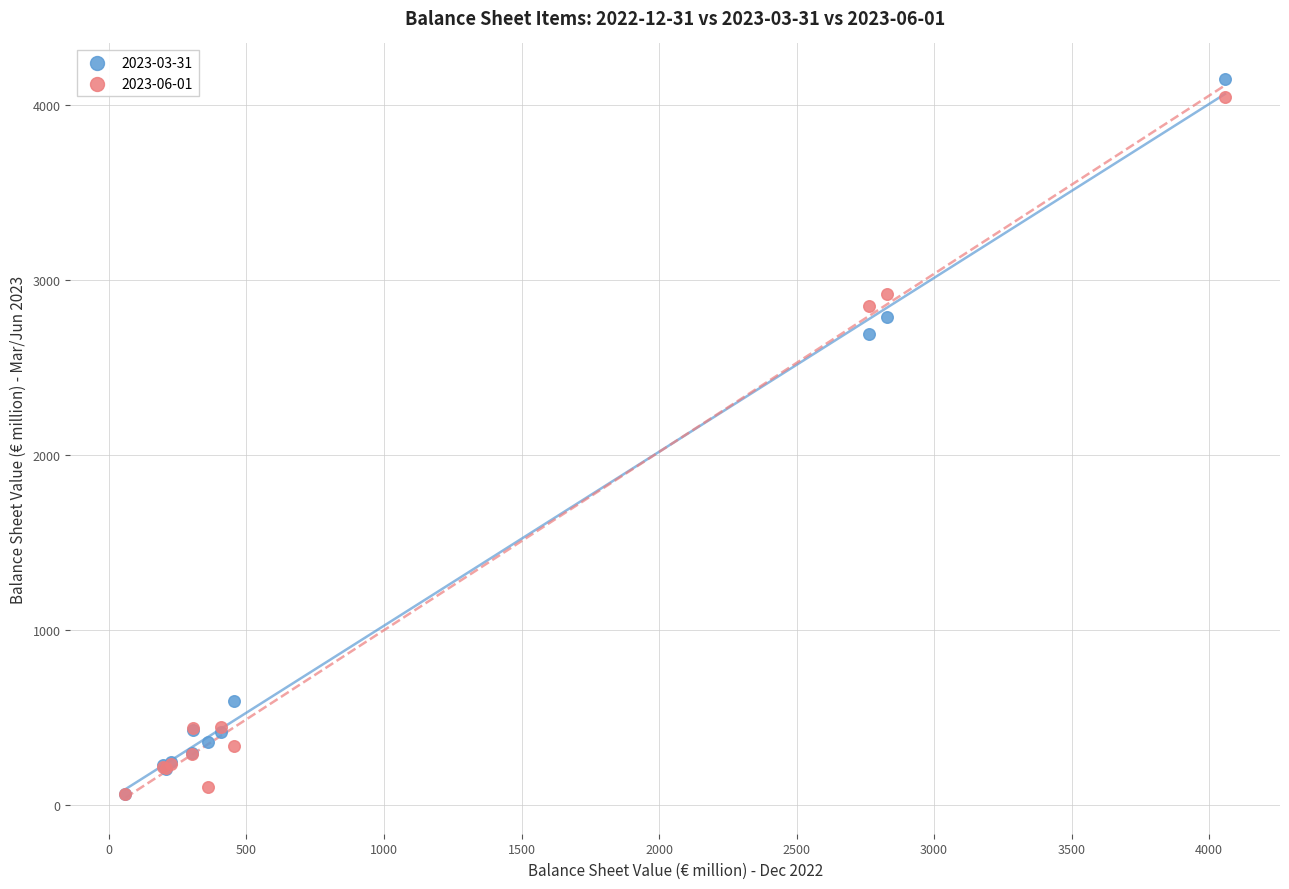

Across all series, what Y value is closest to 2102?

2692.9